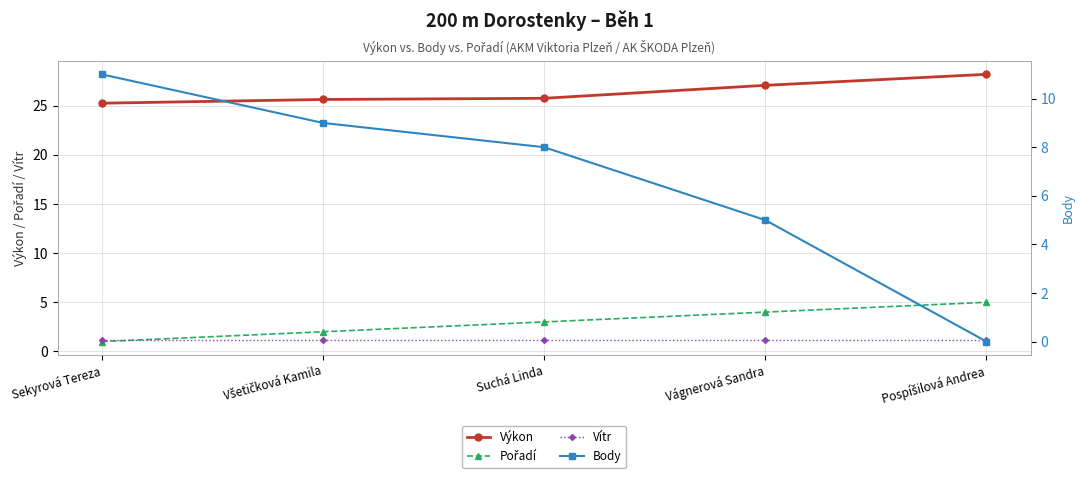

Which series ends up on top after the final intersection of Vítr and Body?

Vítr